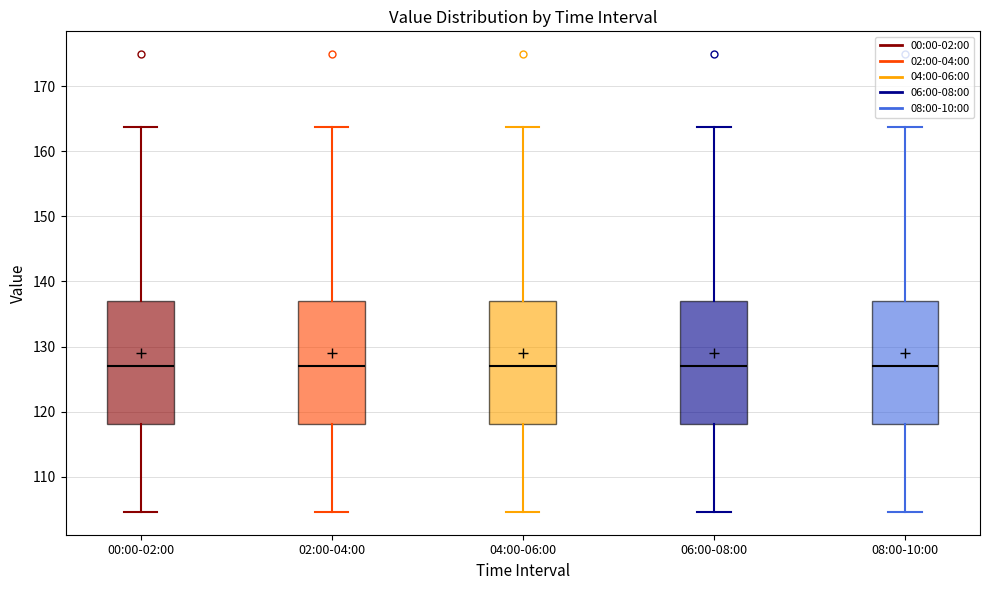

Reading left to right, transcribe this box plot: for each box, give where its median line is, the range the box spans, and where its two whiskers end, as read against the y-axis. The values are not printed on the chart, so give them approximately, as read against the axis.

00:00-02:00: median 127, box 118 to 137, whiskers 105 to 164
02:00-04:00: median 127, box 118 to 137, whiskers 105 to 164
04:00-06:00: median 127, box 118 to 137, whiskers 105 to 164
06:00-08:00: median 127, box 118 to 137, whiskers 105 to 164
08:00-10:00: median 127, box 118 to 137, whiskers 105 to 164